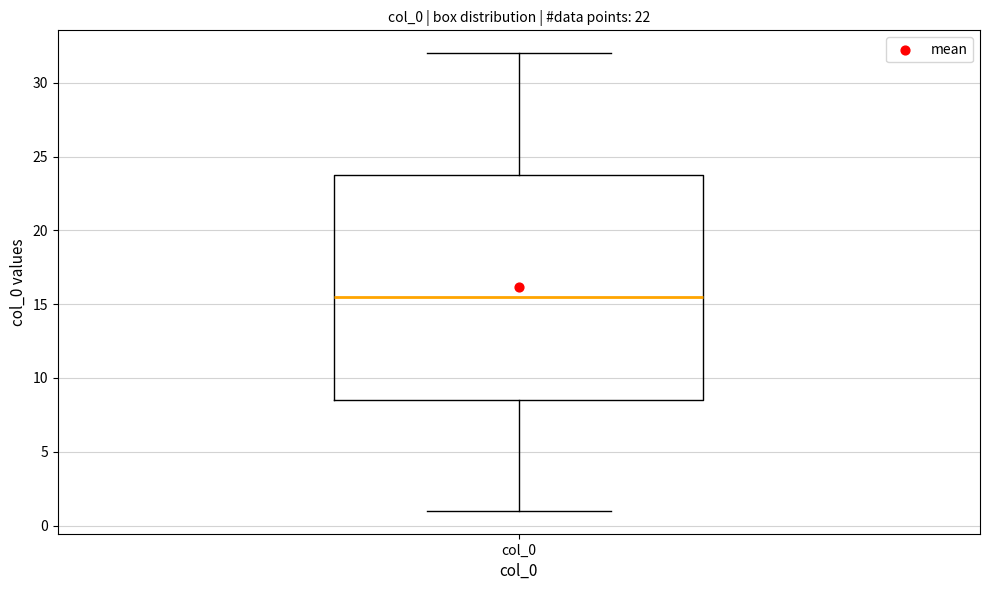

Where does the median line of the box for col_0 sit on the y-axis? The values are not printed on the chart, so give them approximately, as read against the axis.

15.5